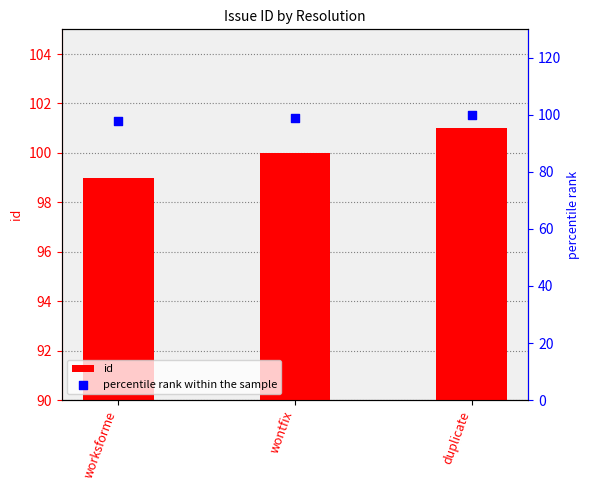

What is the total value across all series at wontfix?

199